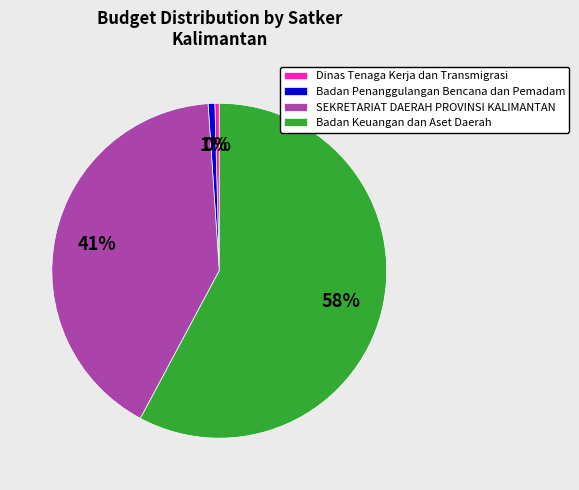

To the nearest percent, what is the average slice percentage?

25%